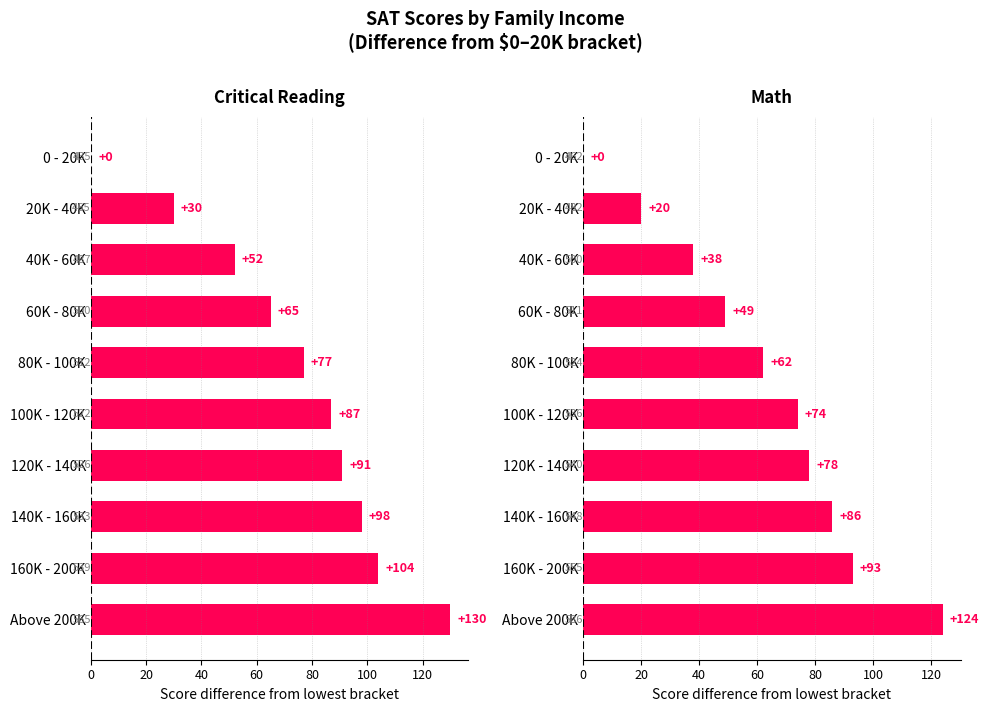

The value of Critical Reading at 100K - 120K is 87. True or false?

True